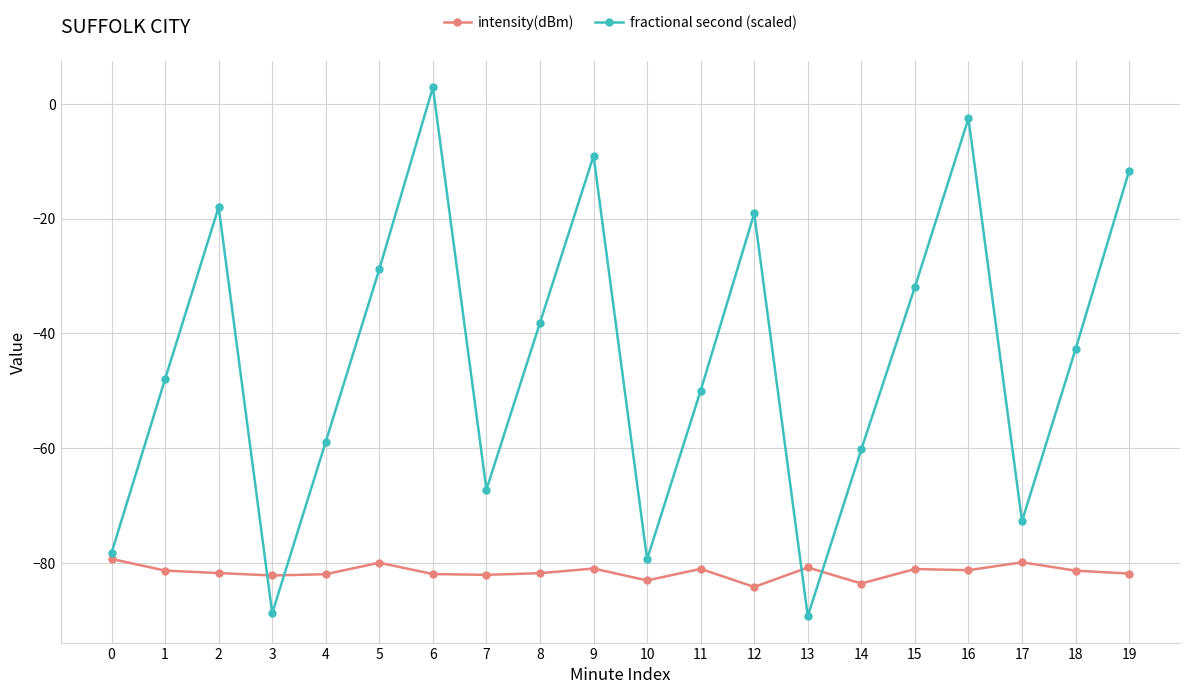

The fractional second (scaled) series shows -31.9 at 15. True or false?

True